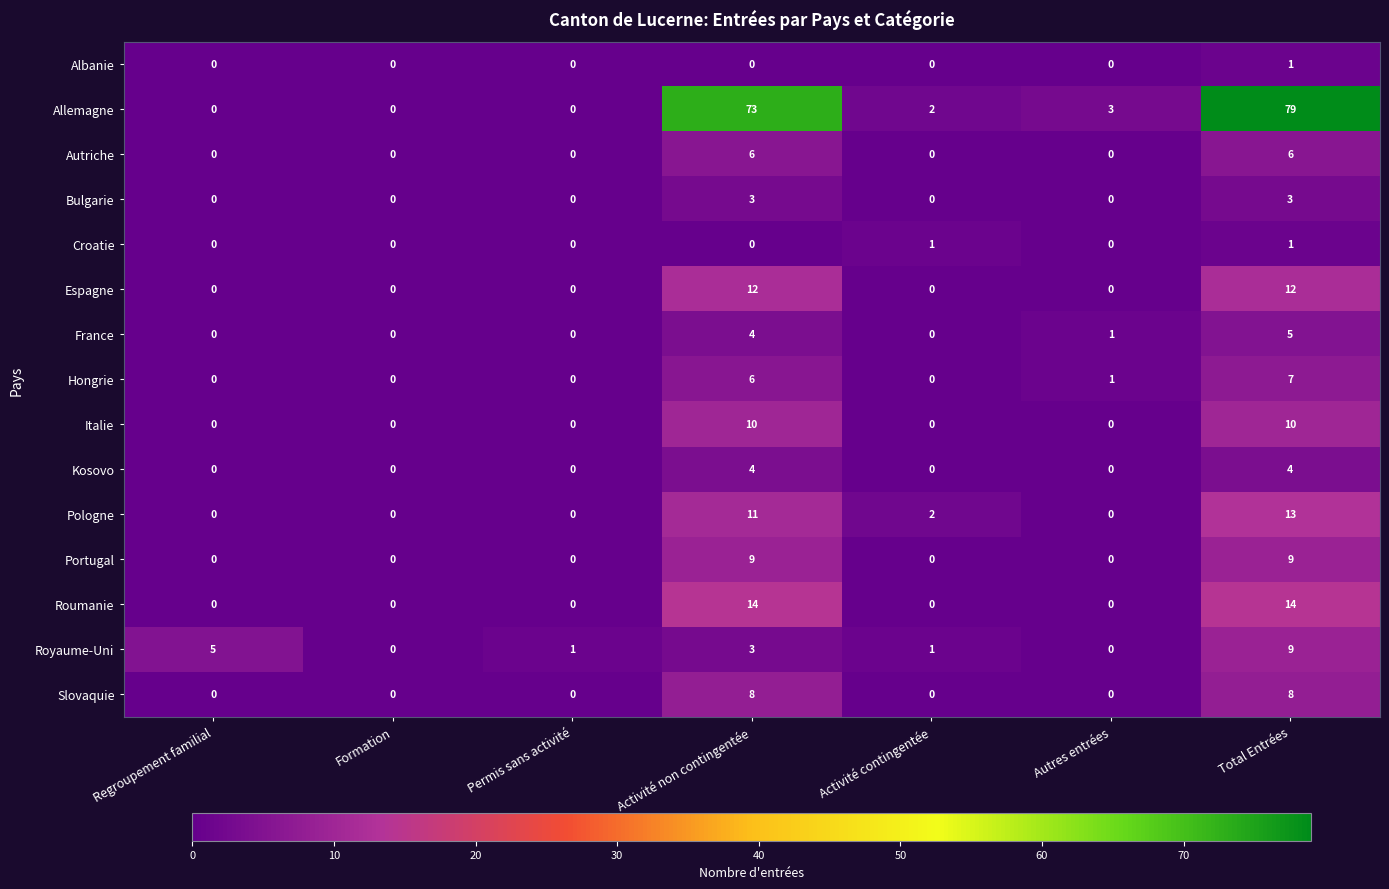

The value of Italie at Regroupement familial is 0. True or false?

True